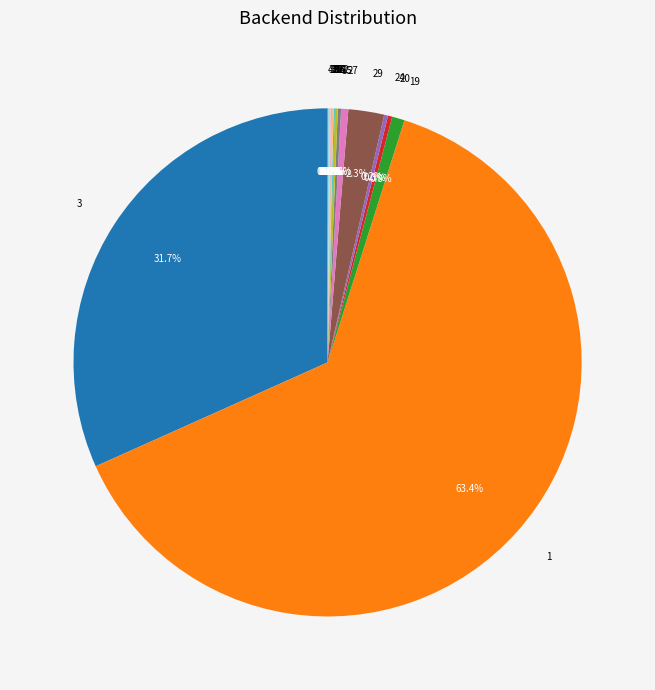

Between 19 and 3, which is larger?

3